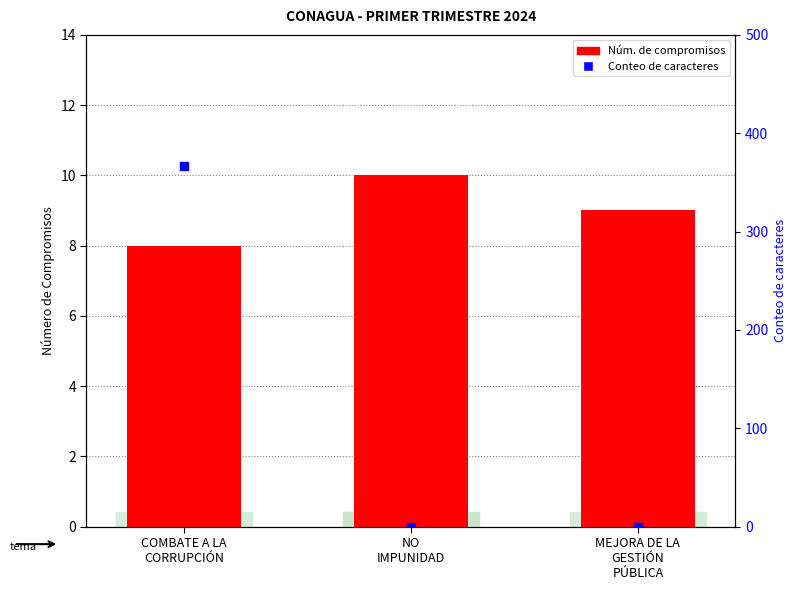

Which series has the largest total across all categories?

Conteo de caracteres